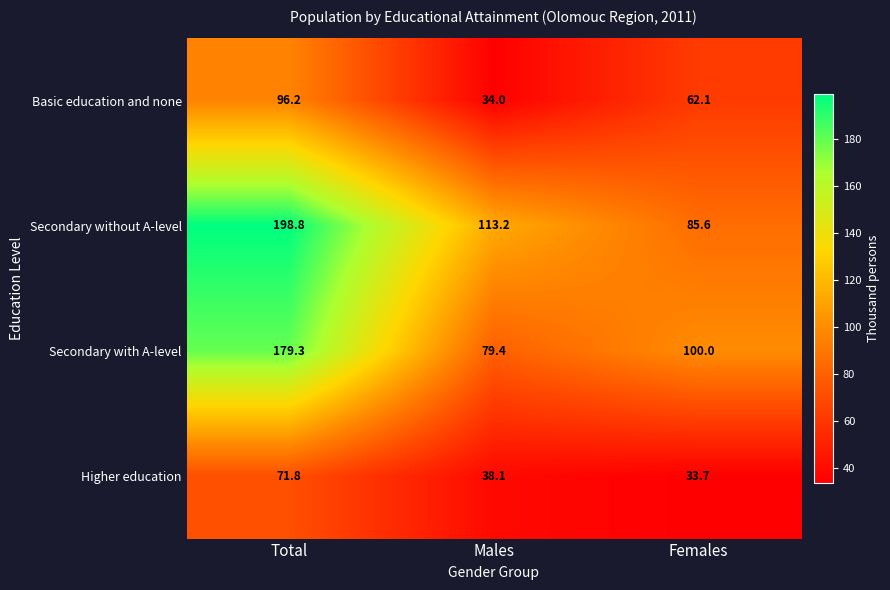

Which series changed the most between Total and Females?

Secondary without A-level